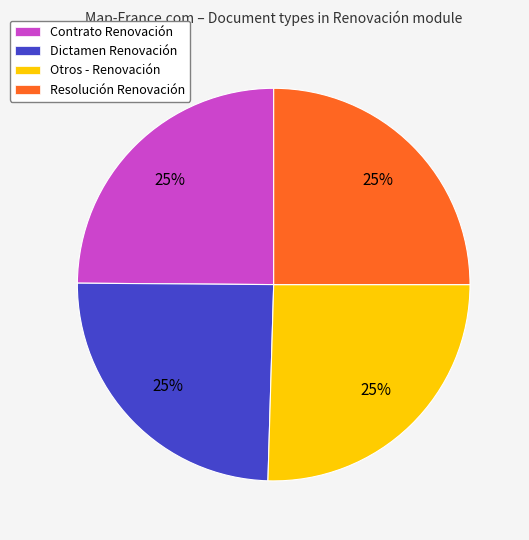

The Otros - Renovación slice represents 25% of the pie. True or false?

True